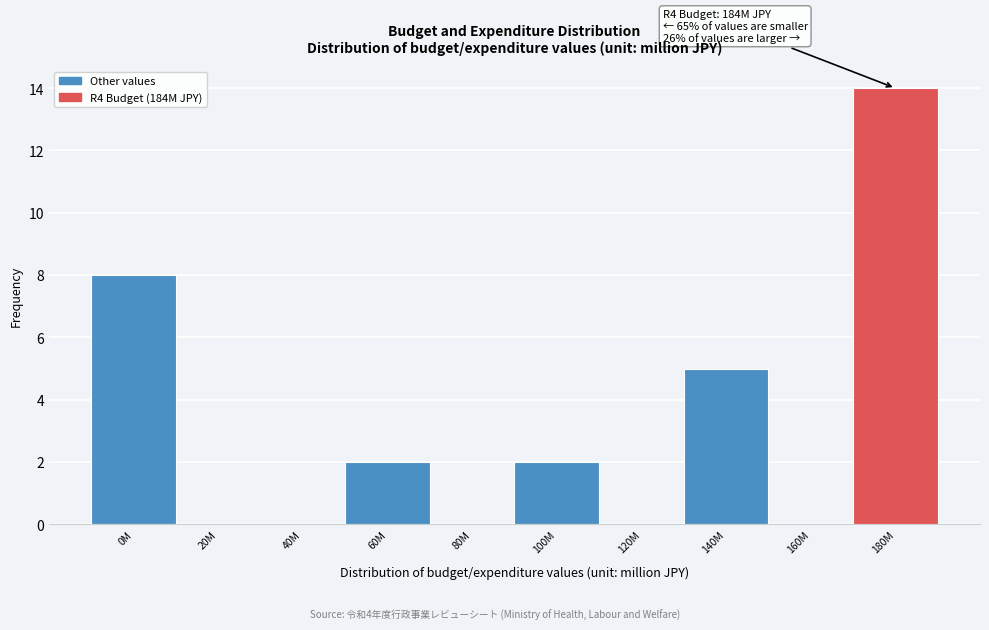

Reading right to left, what are all the values shown in this chart?

180M=14	160M=0	140M=5	120M=0	100M=2	80M=0	60M=2	40M=0	20M=0	0M=8